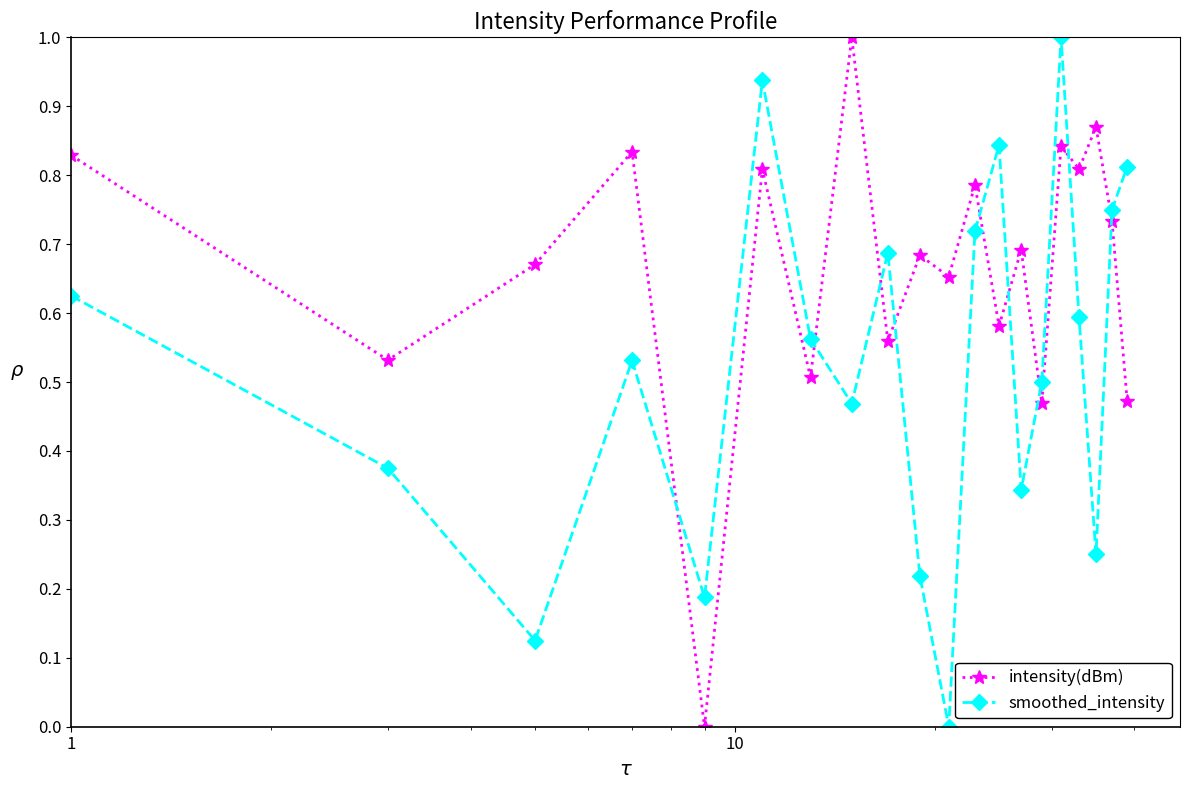

What is the highest value of the smoothed_intensity series?

1.0